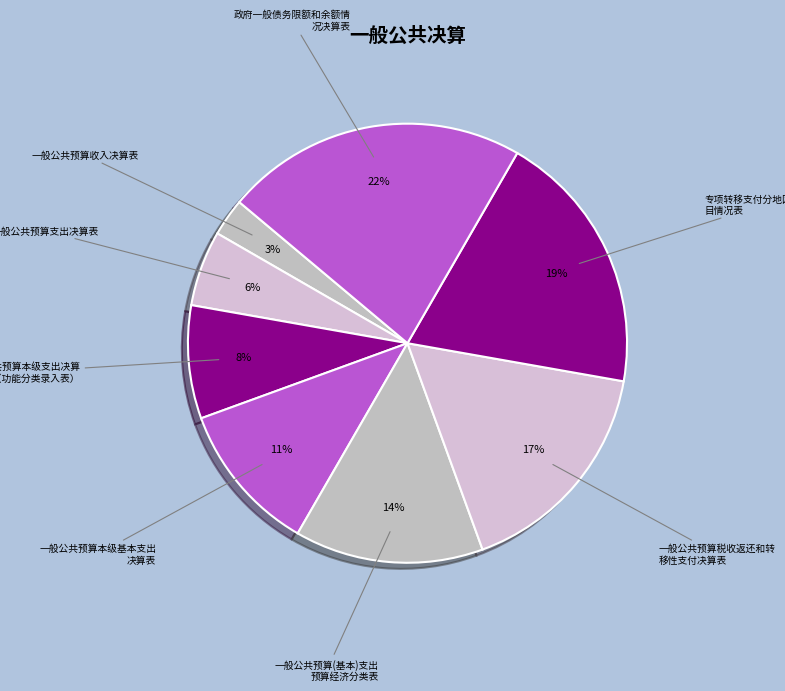

How many slices are in this pie chart?

8